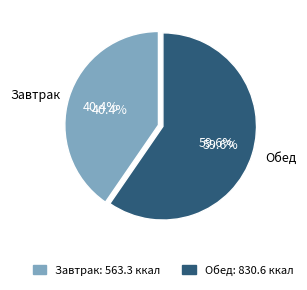

Approximately how many times larger is the value at Завтрак compared to Обед?

0.7